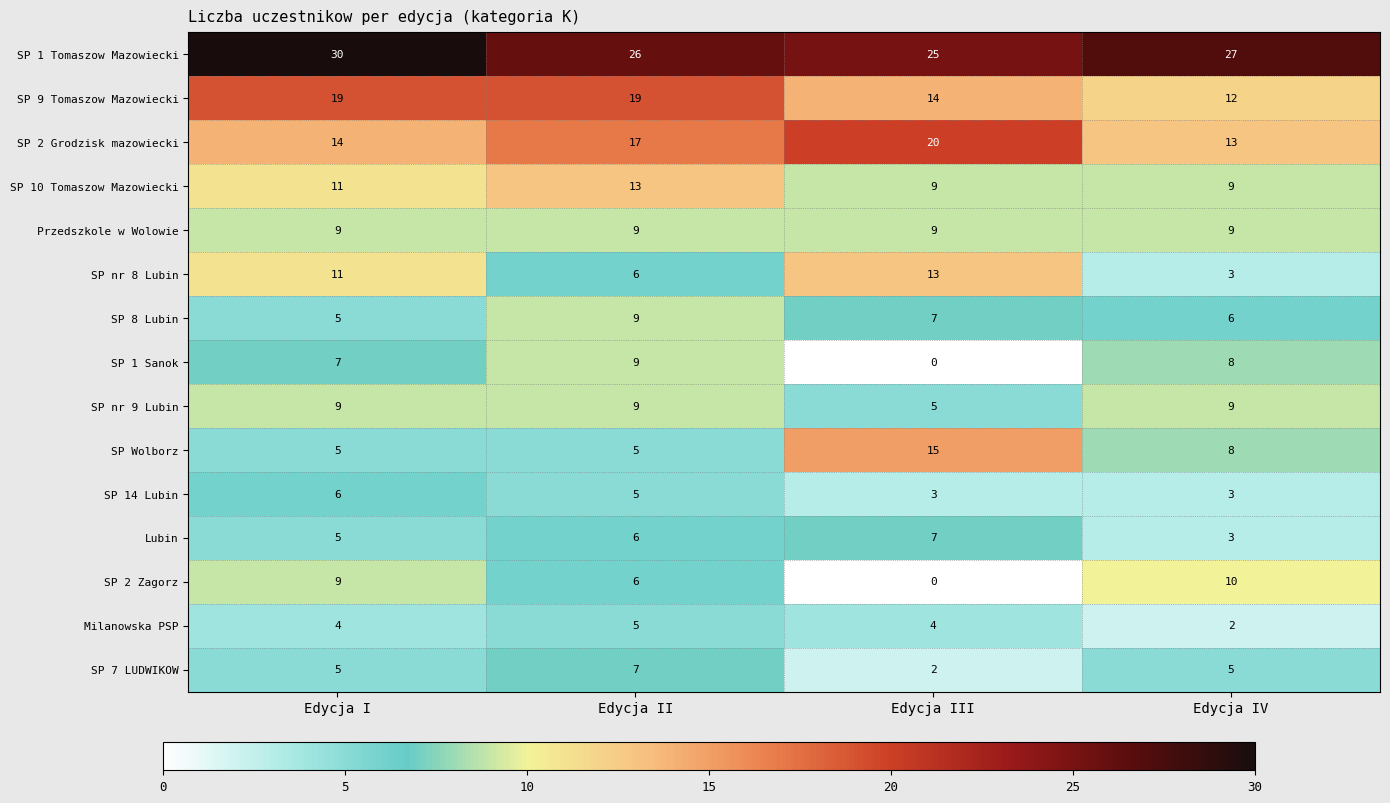

What is the spread (max minus min) of values at Edycja IV?

25